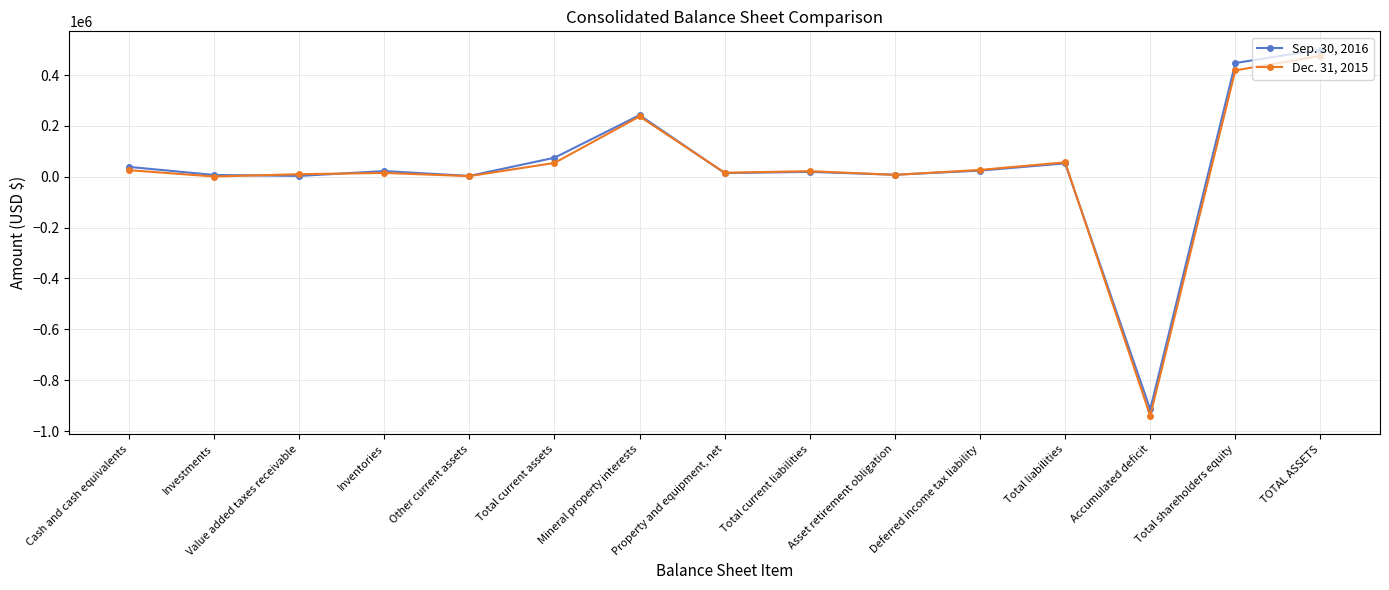

How many data points does each series have?

15